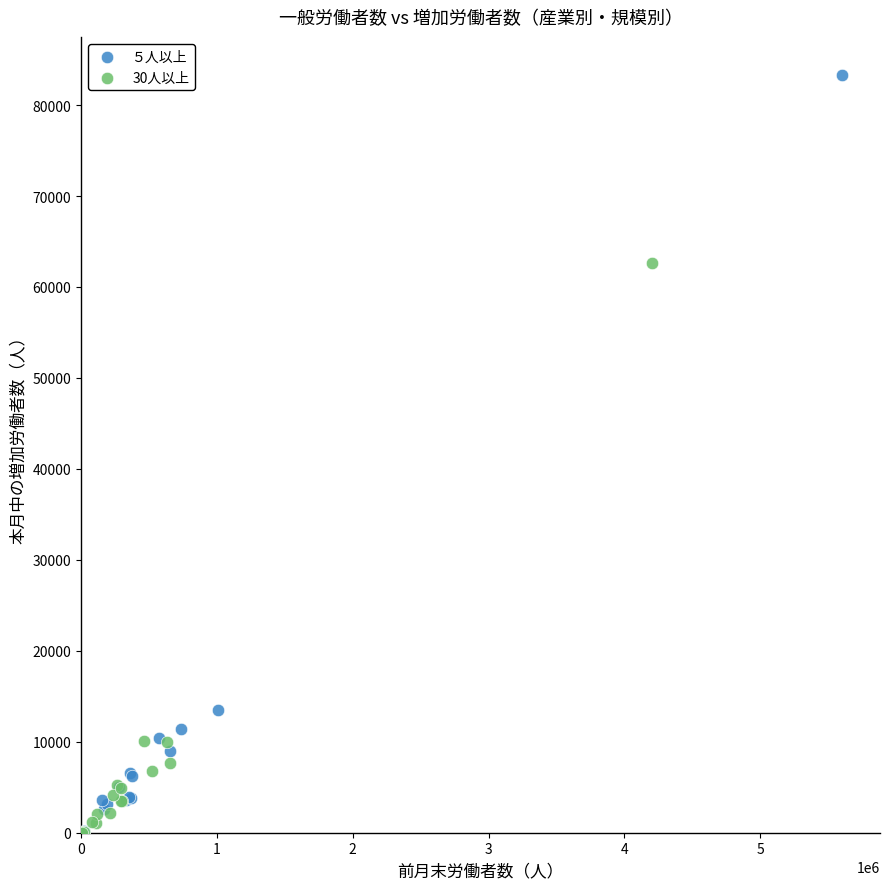

Which series contains the highest Y value?

５人以上